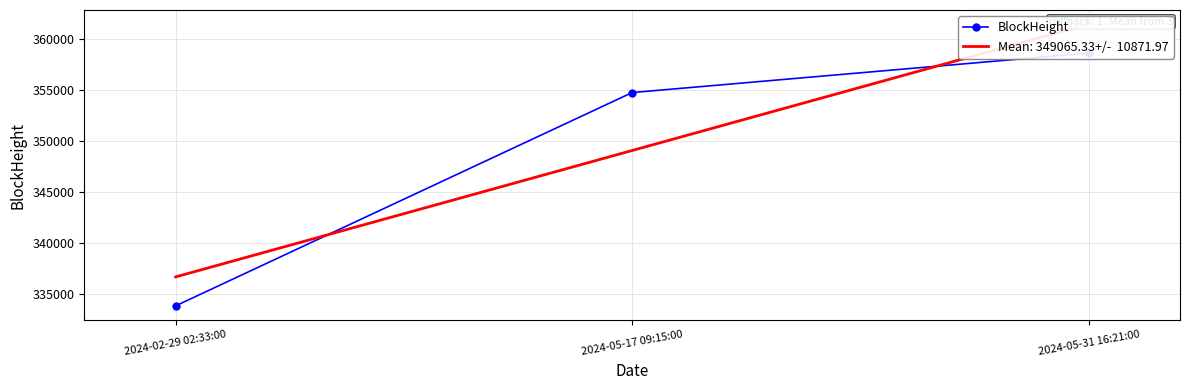

What is the change in value from 2024-02-29 02:33:00 to 2024-05-17 09:15:00?

+20885